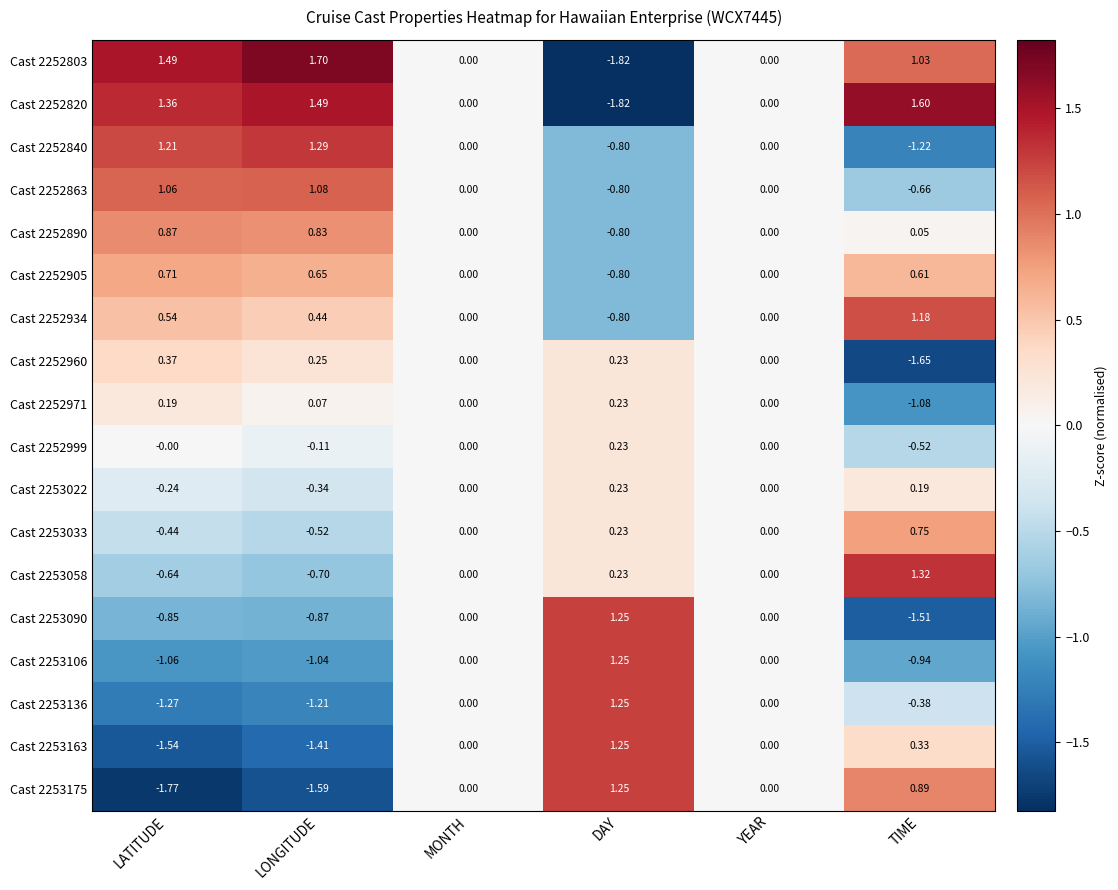

At which category does the chart reach its minimum across all series?

DAY